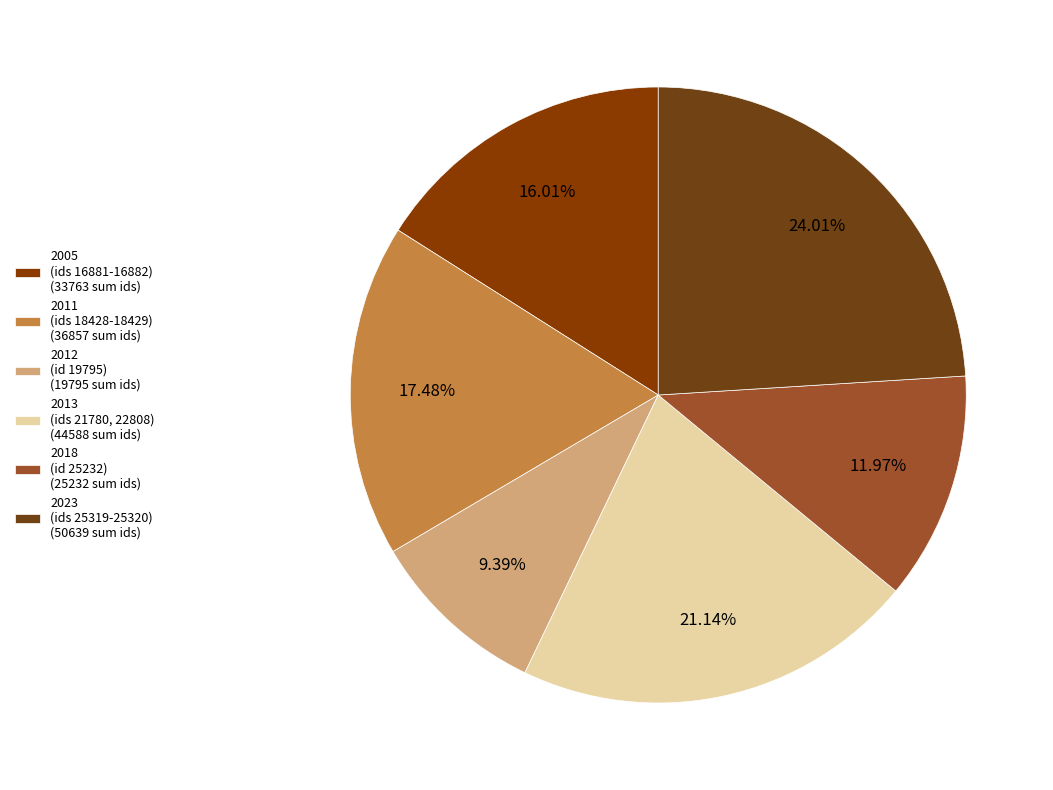

How many segments does this pie chart have?

6